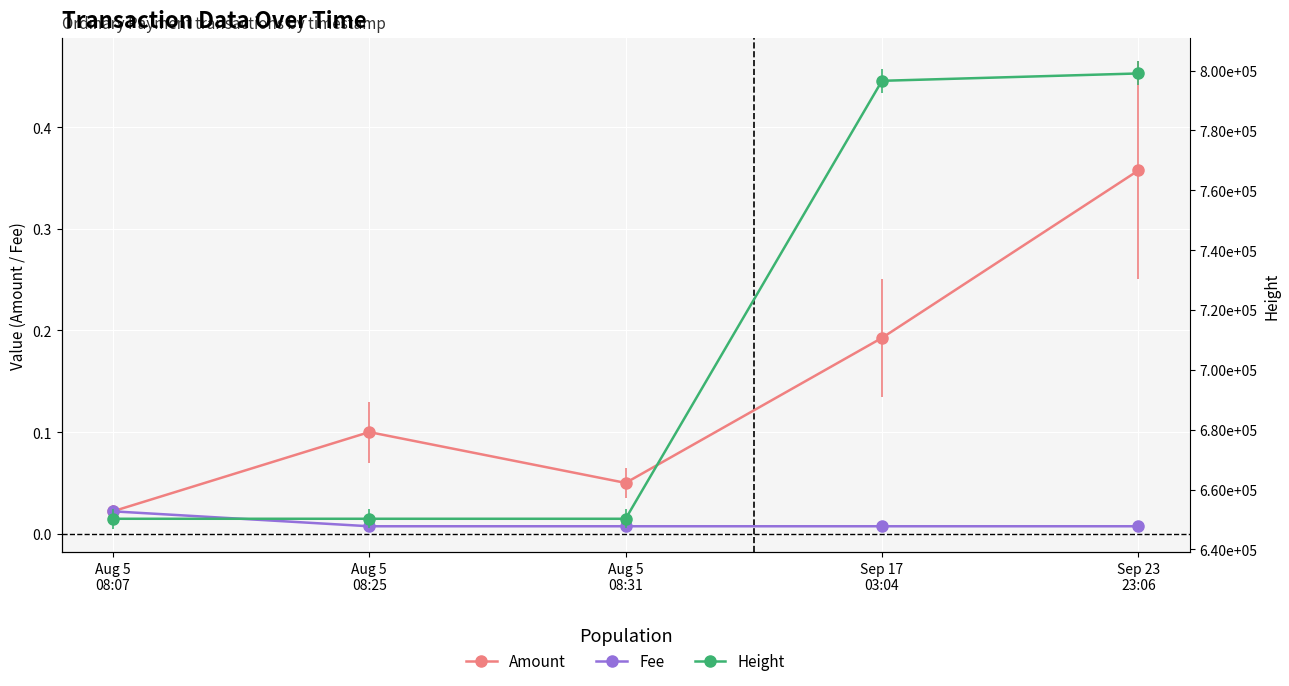

Reading left to right, what are all the values shown in this chart?

Amount: Aug 5
08:07=0.0	Aug 5
08:25=0.1	Aug 5
08:31=0.1	Sep 17
03:04=0.2	Sep 23
23:06=0.4
Fee: Aug 5
08:07=0.0	Aug 5
08:25=0.0	Aug 5
08:31=0.0	Sep 17
03:04=0.0	Sep 23
23:06=0.0
Height: Aug 5
08:07=650254.0	Aug 5
08:25=650256.0	Aug 5
08:31=650257.0	Sep 17
03:04=796578.0	Sep 23
23:06=799036.0